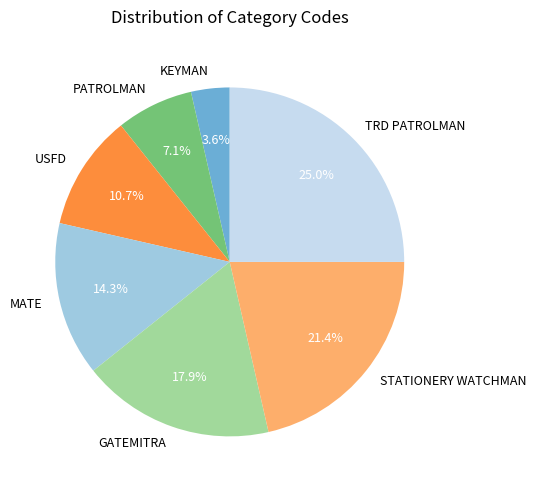

Which has a higher value, STATIONERY WATCHMAN or PATROLMAN?

STATIONERY WATCHMAN